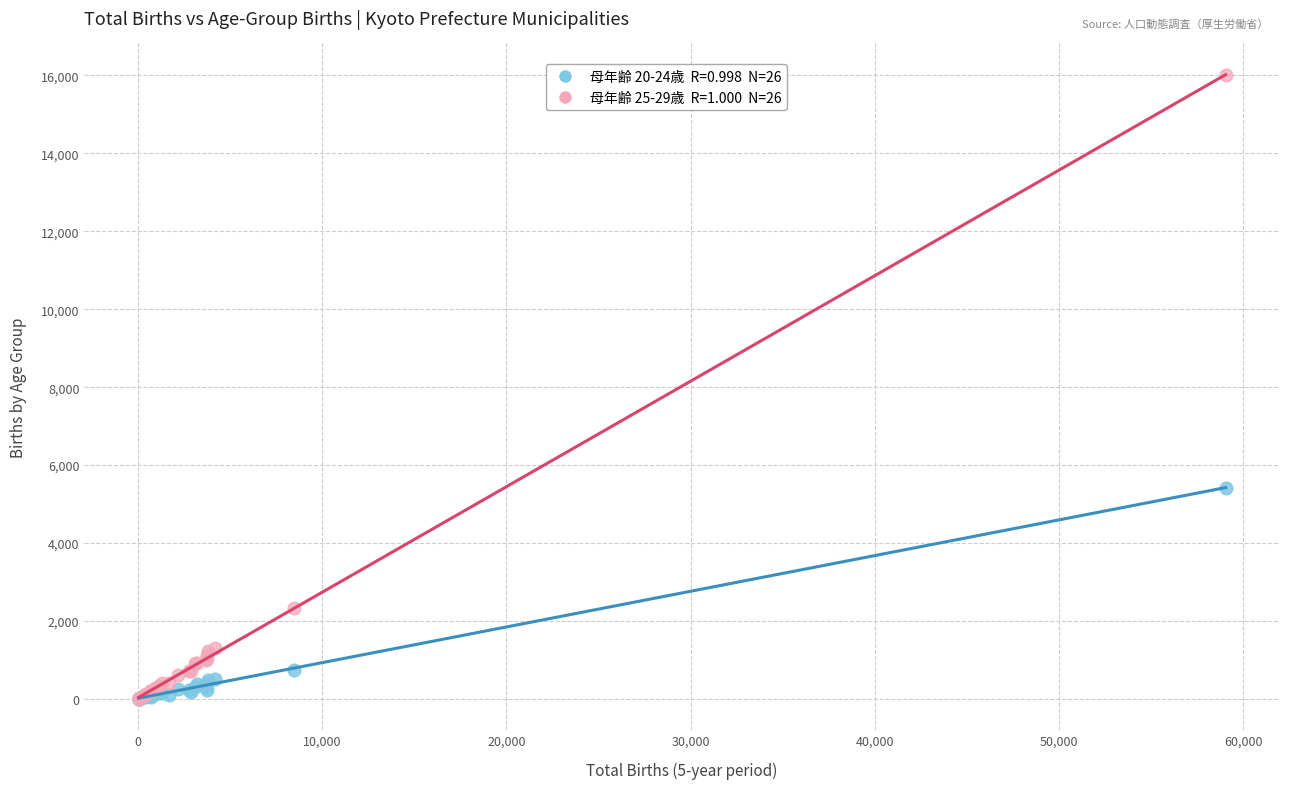

Across all series, what Y value is closest to 8000?

5423